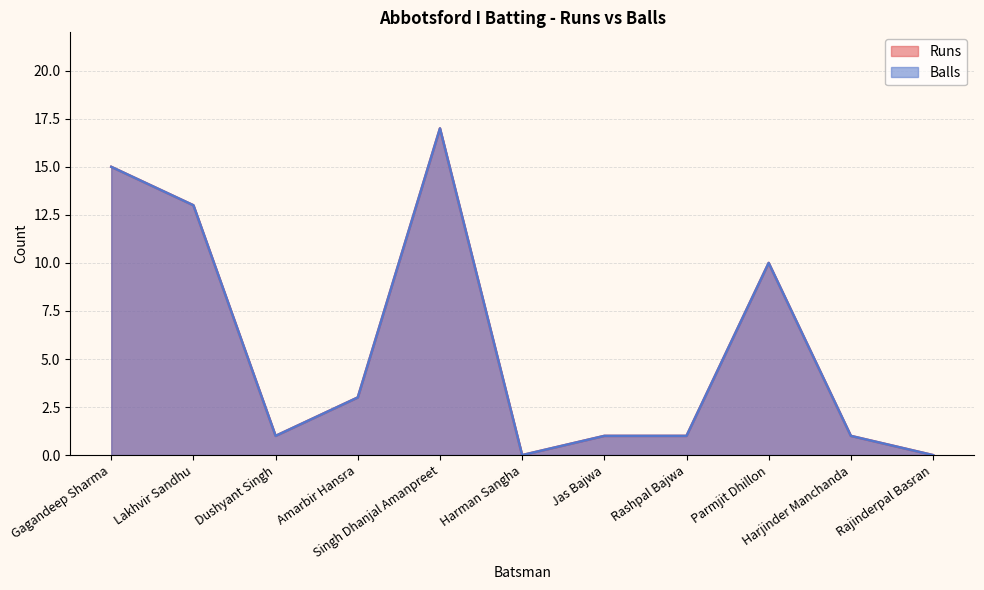

True or false: Balls and Runs cross at least once.

False